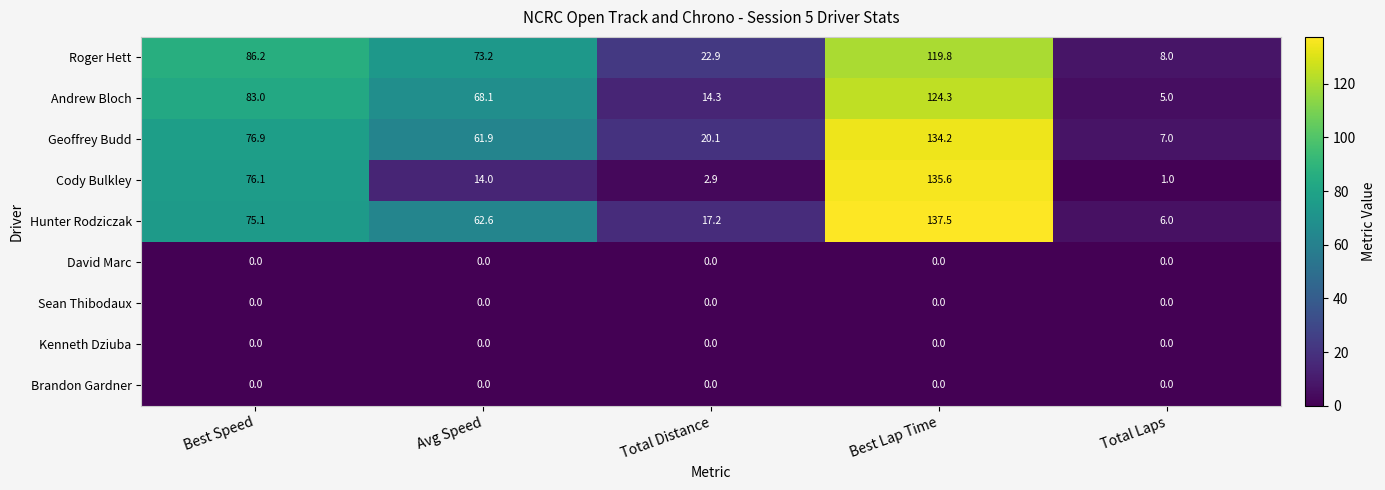

List the labels in order of Andrew Bloch value, smallest first.

Total Laps, Total Distance, Avg Speed, Best Speed, Best Lap Time